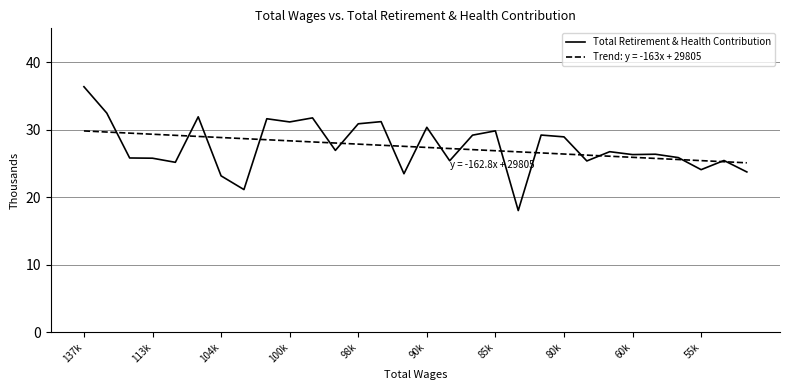

Reading right to left, what are all the values shown in this chart?

23729	25428	24069	25858	26355	26302	26731	25359	28927	29195	18012	29816	29180	25389	30341	23467	31181	30862	26922	31737	31137	31610	21120	23152	31896	25158	25766	25800	32448	36354